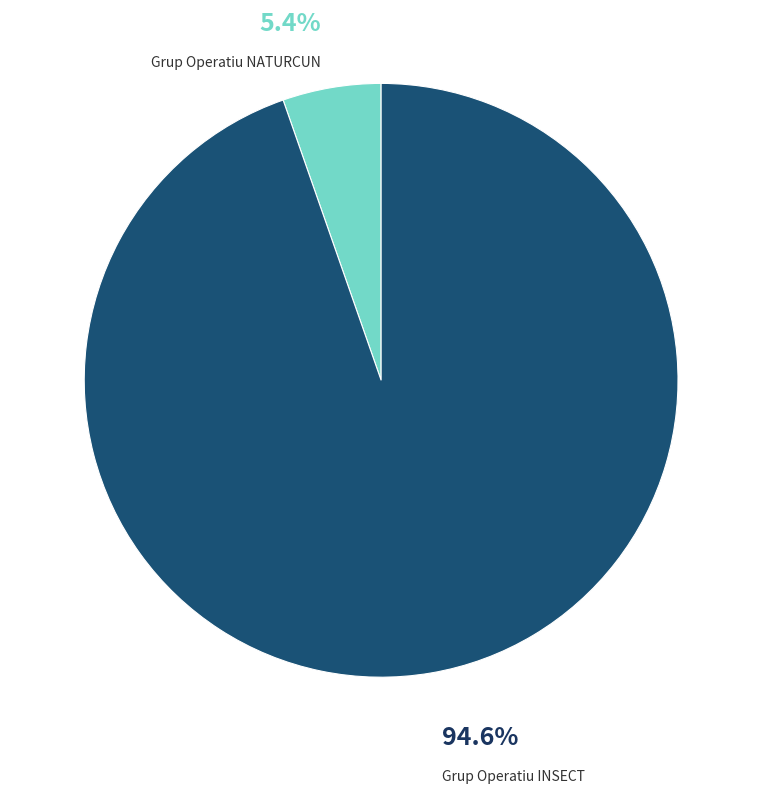

Rank the categories by value from highest to lowest.

INSECT, NATURCUN